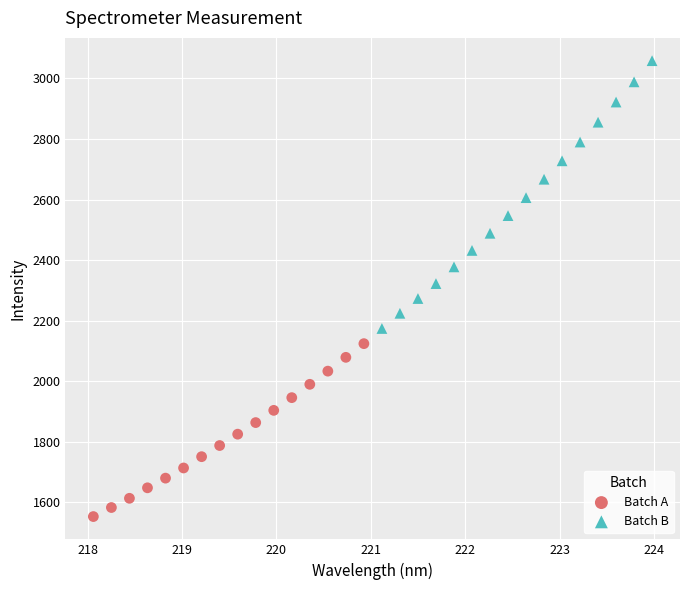

Which series reaches the maximum Y coordinate?

Batch B